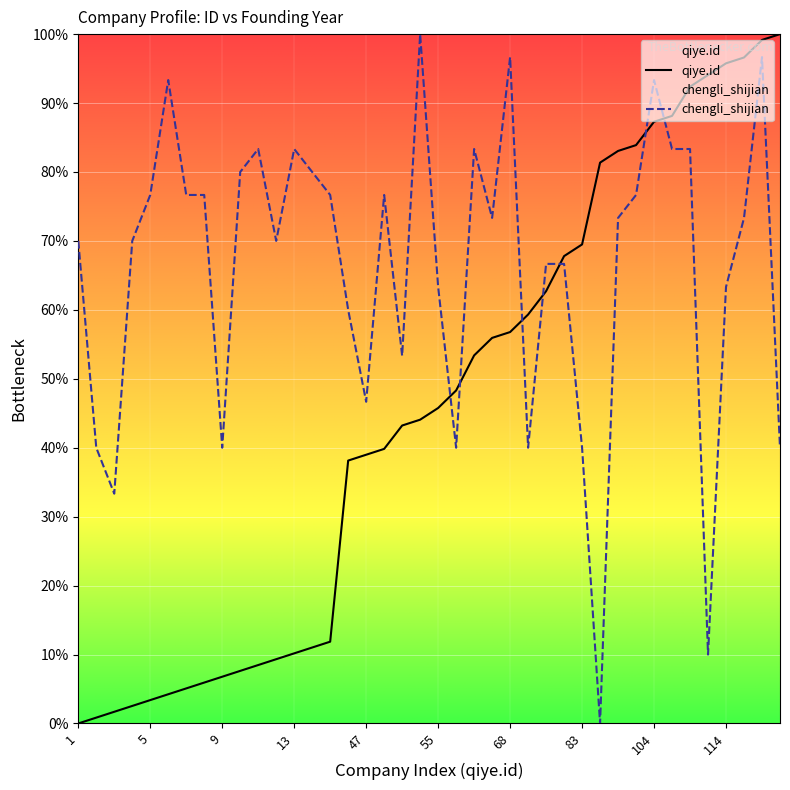

At which category is the sum across all series the highest?

118